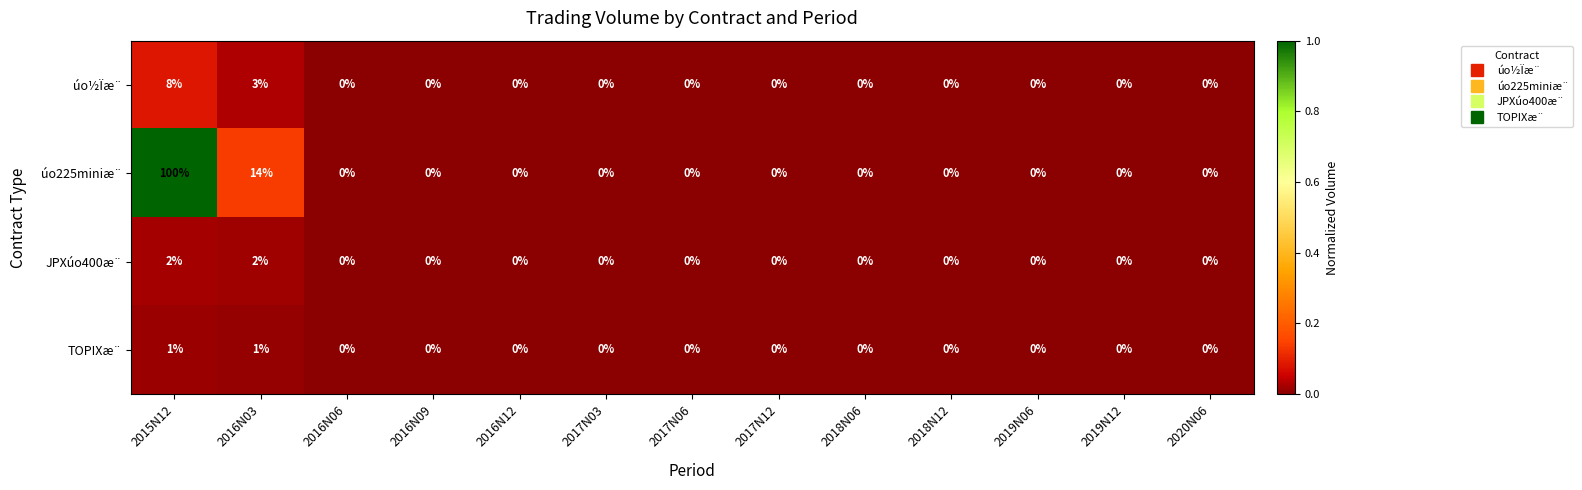

At which category is the sum across all series the highest?

2015N12